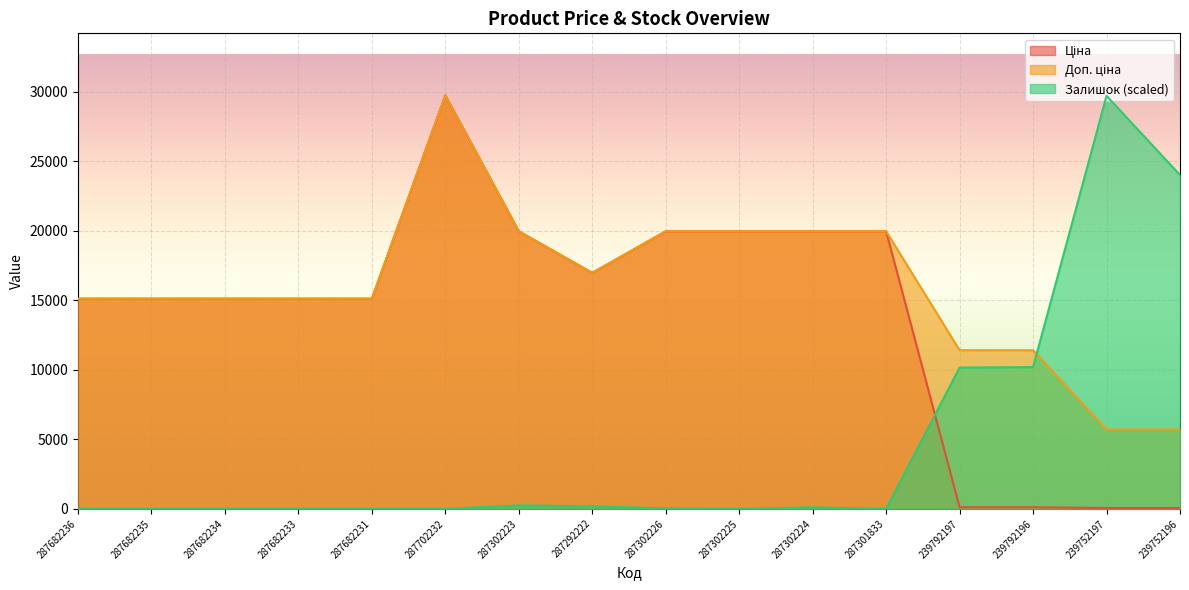

What value does the Залишок series have at 239792197?

10161.9